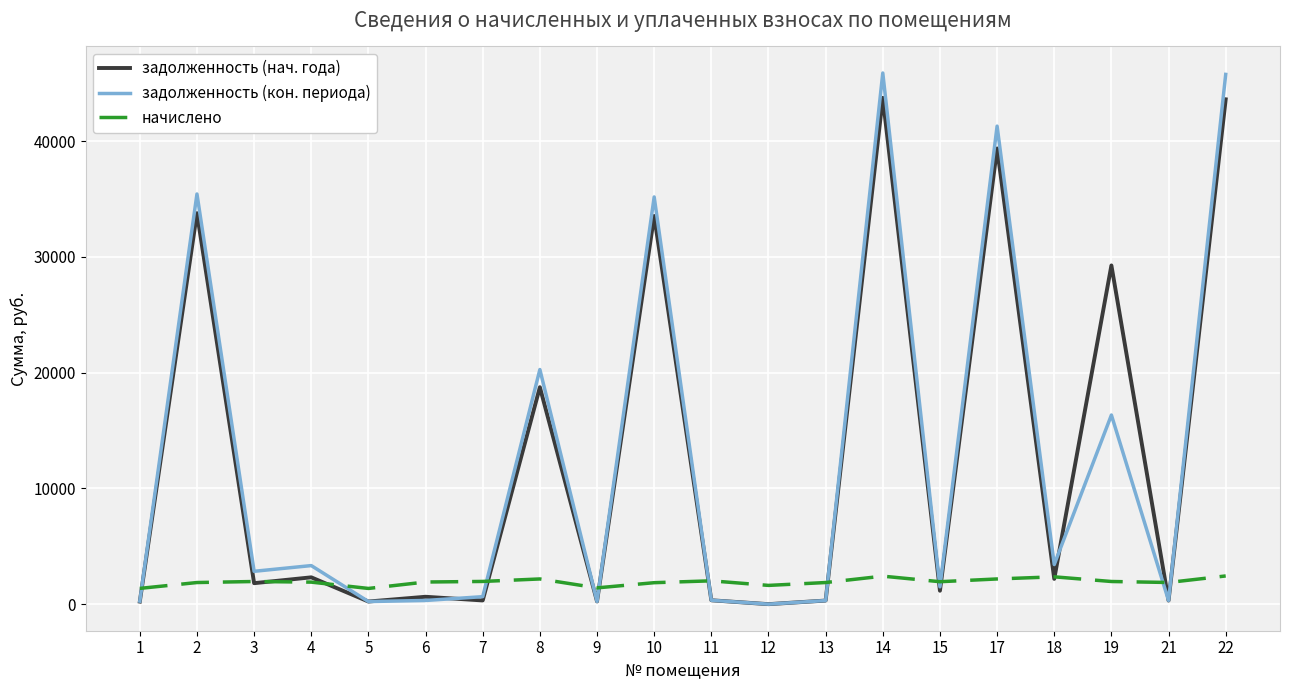

Between 8 and 14, which series saw the biggest shift?

задолженность (кон. периода)